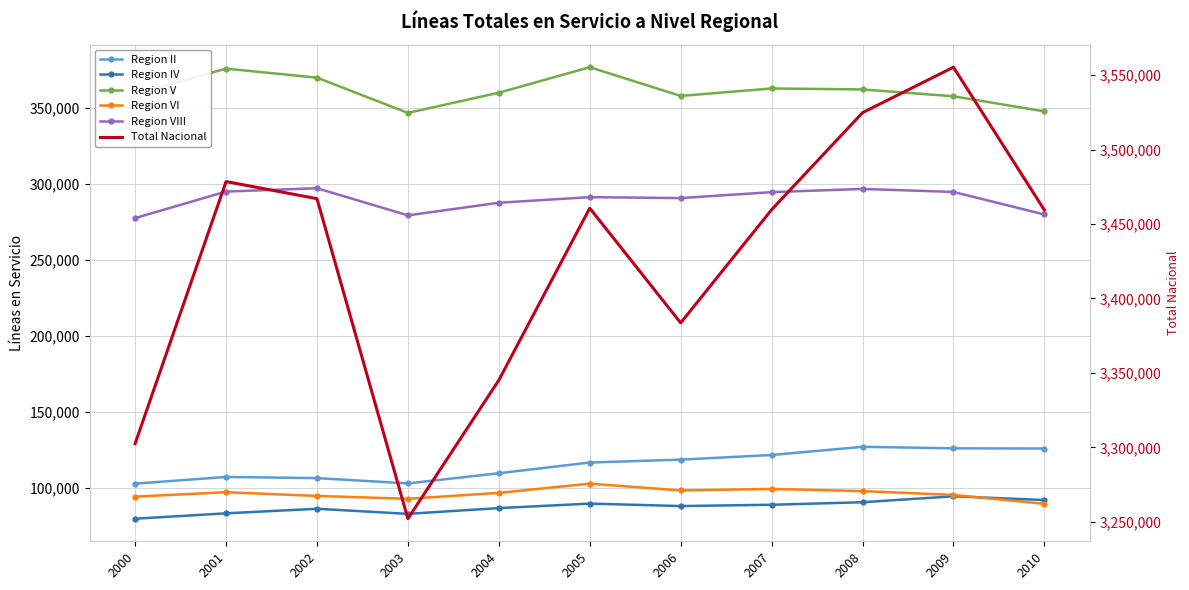

What is the difference between the Region IV values at 2000 and 2008?

10821